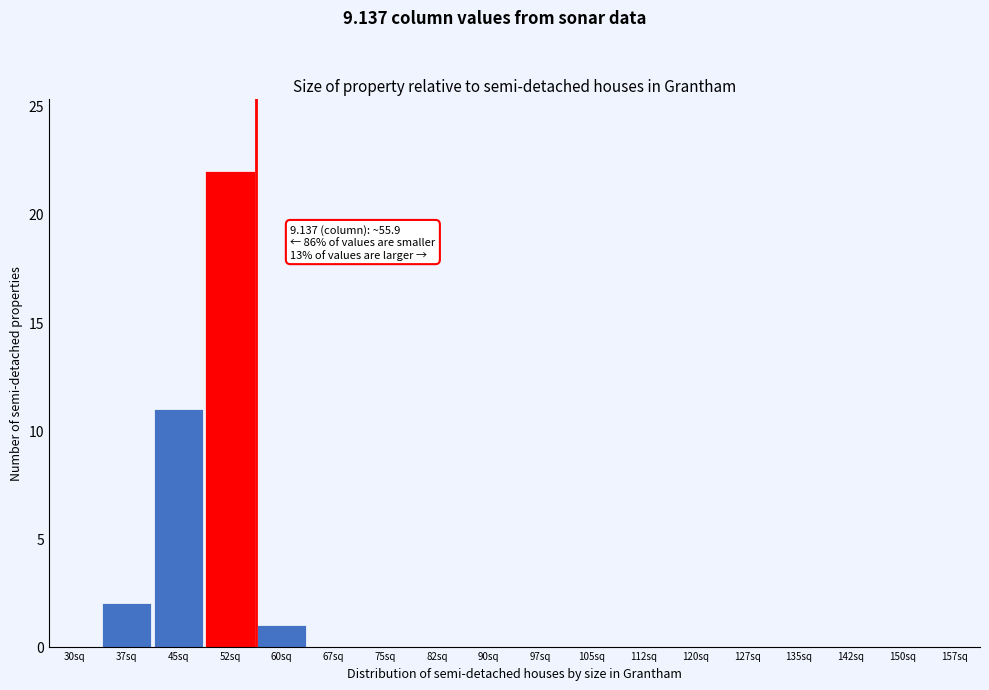

What is the greatest value displayed?

22